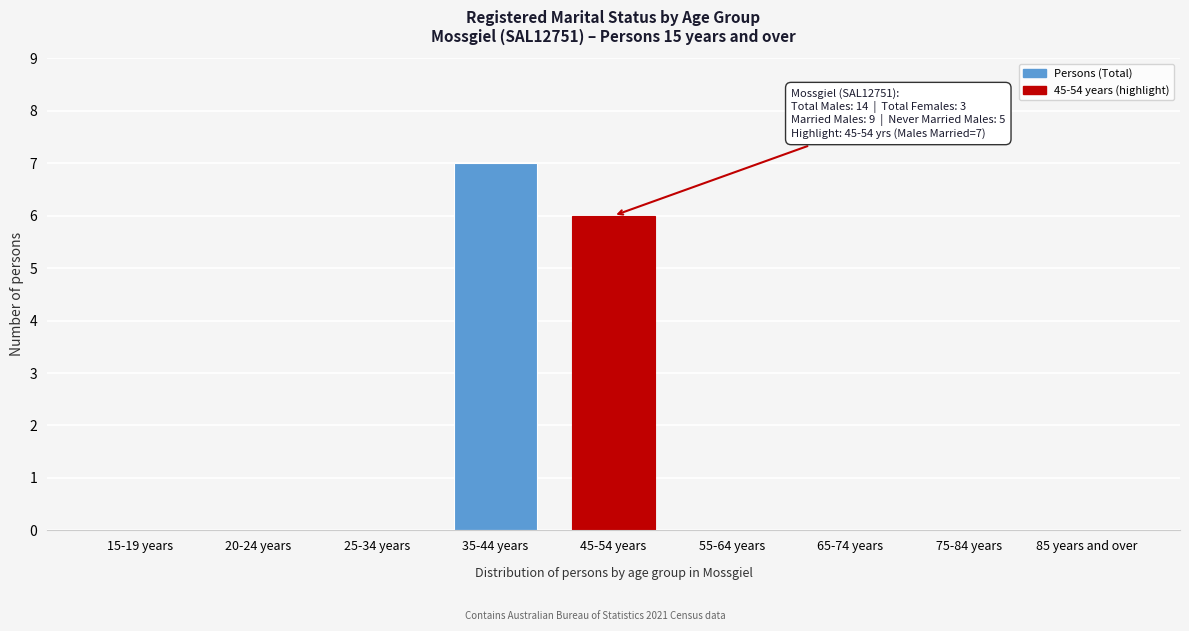

Reading left to right, extract all data points from this chart.

15-19 years=0	20-24 years=0	25-34 years=0	35-44 years=7	45-54 years=6	55-64 years=0	65-74 years=0	75-84 years=0	85 years and over=0